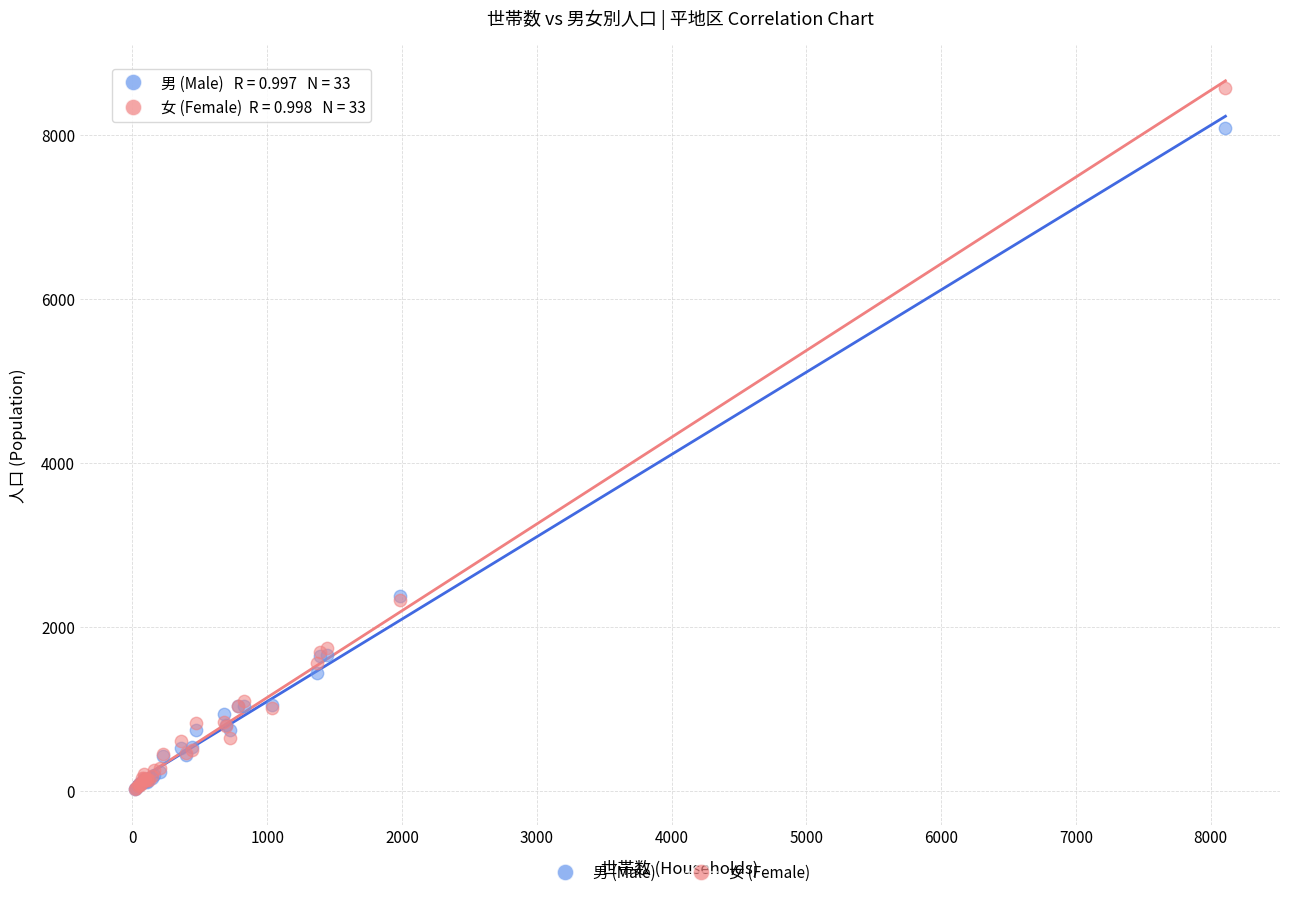

What are all the series names shown in the legend?

男 (Male), 女 (Female)